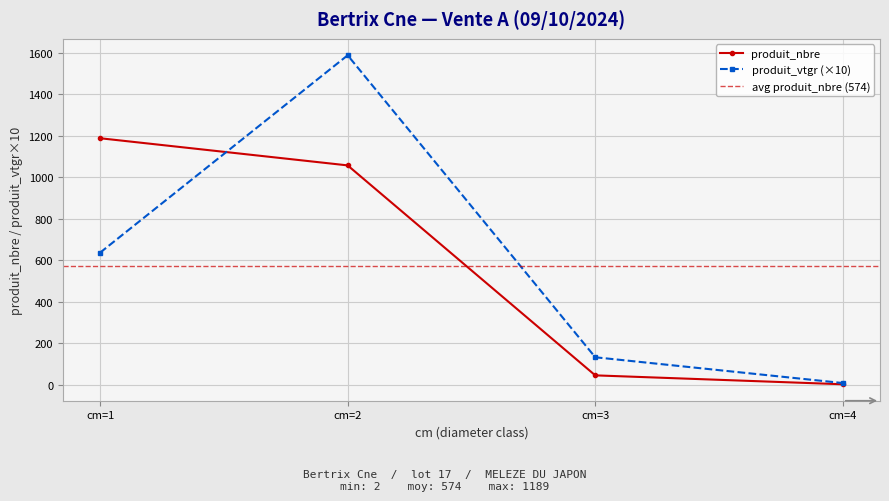

How many intersections are there between produit_nbre and produit_vtgr?

1